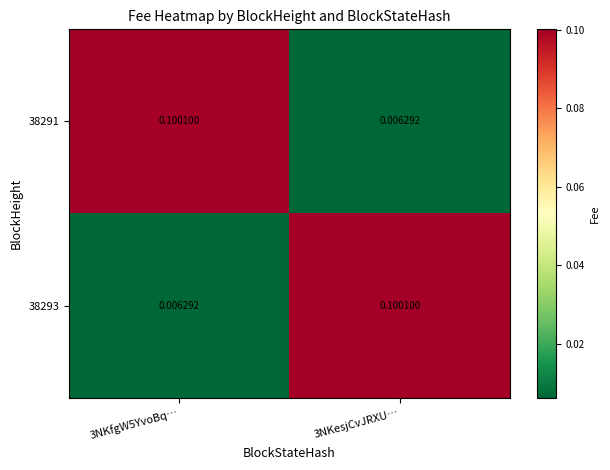

Is the value of 38291 at 3NKesjCvJRXU… greater than the value of 38293 at 3NKesjCvJRXU…?

No